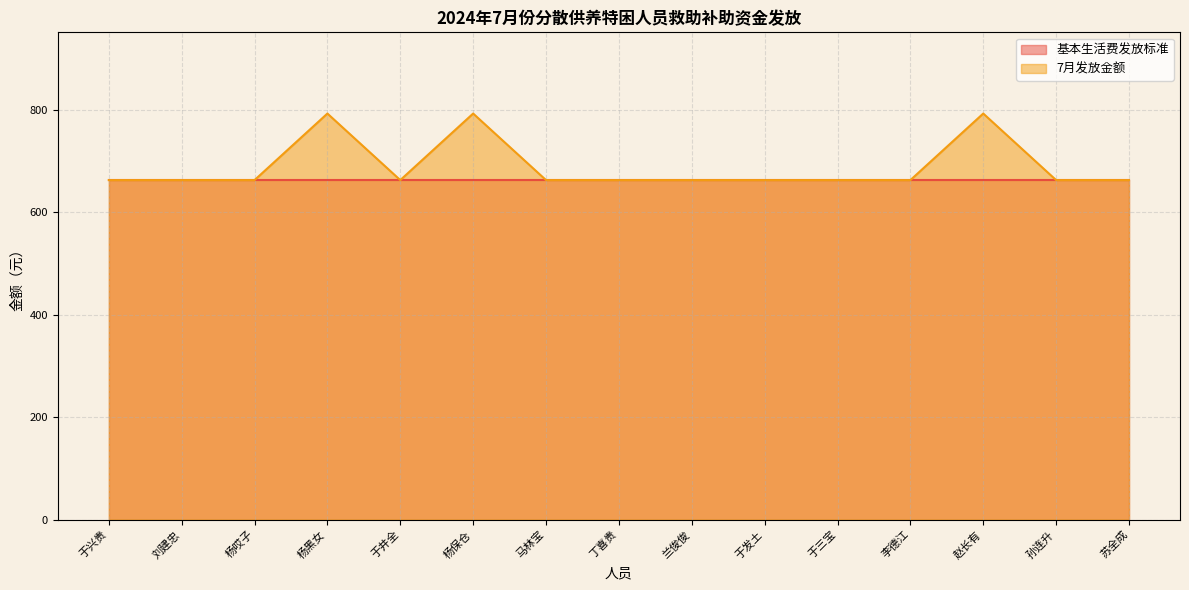

How many distinct data groups are displayed?

2